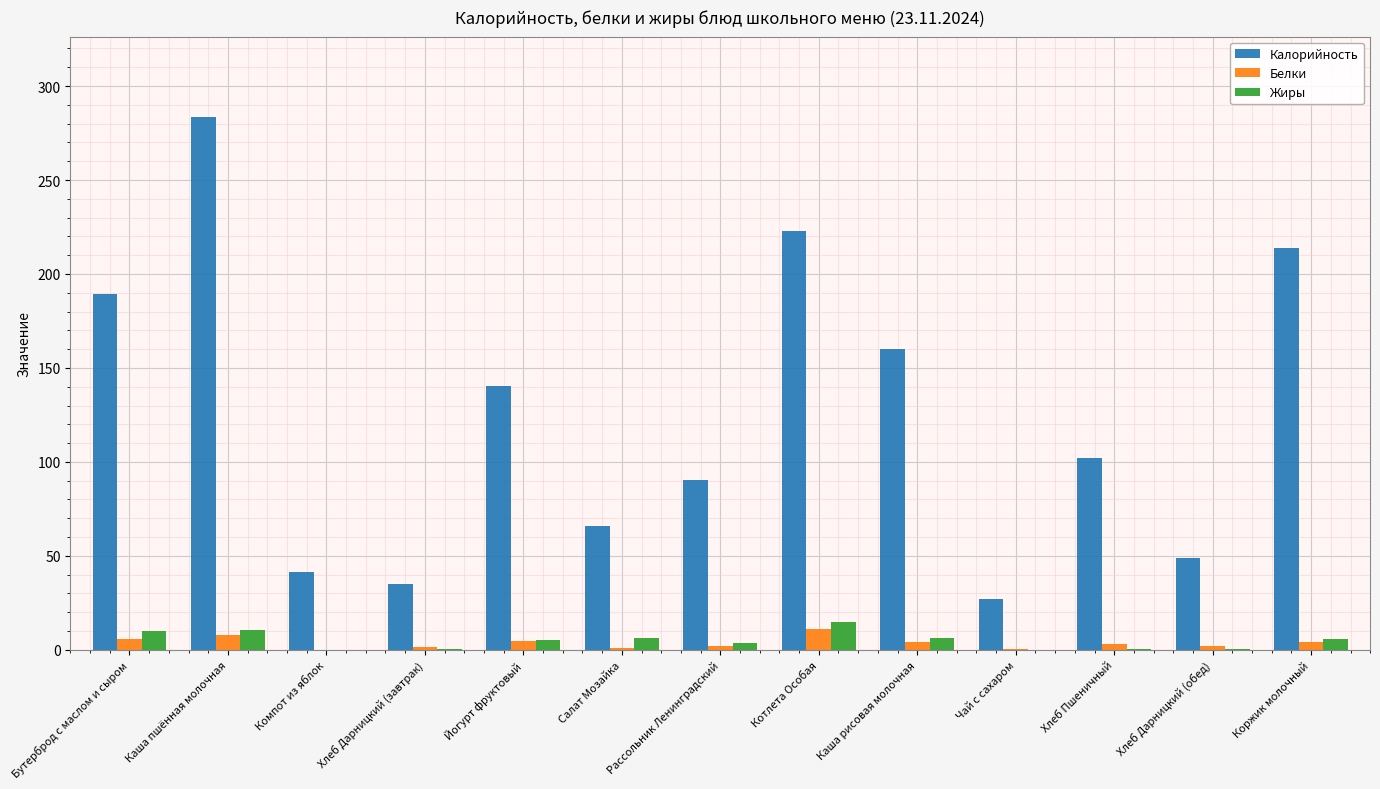

What is the maximum value shown in the chart?

283.8